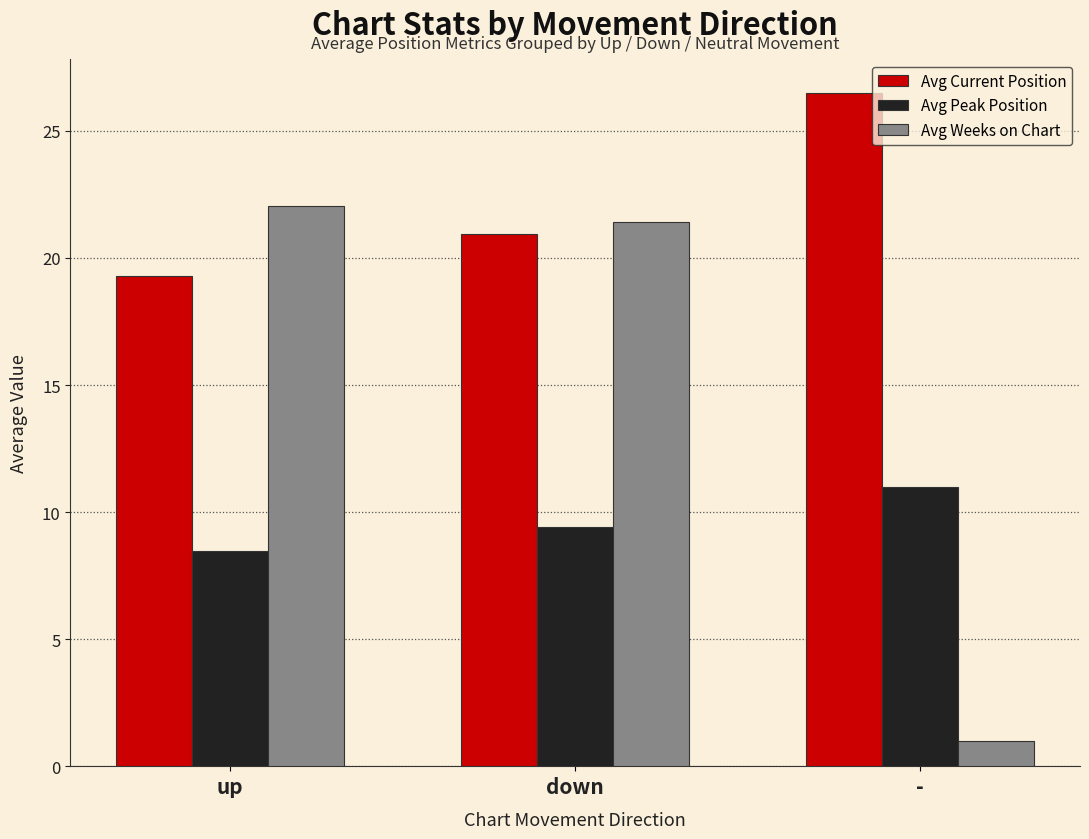

List the series in order of their peak value, lowest first.

Avg Peak Position, Avg Weeks on Chart, Avg Current Position